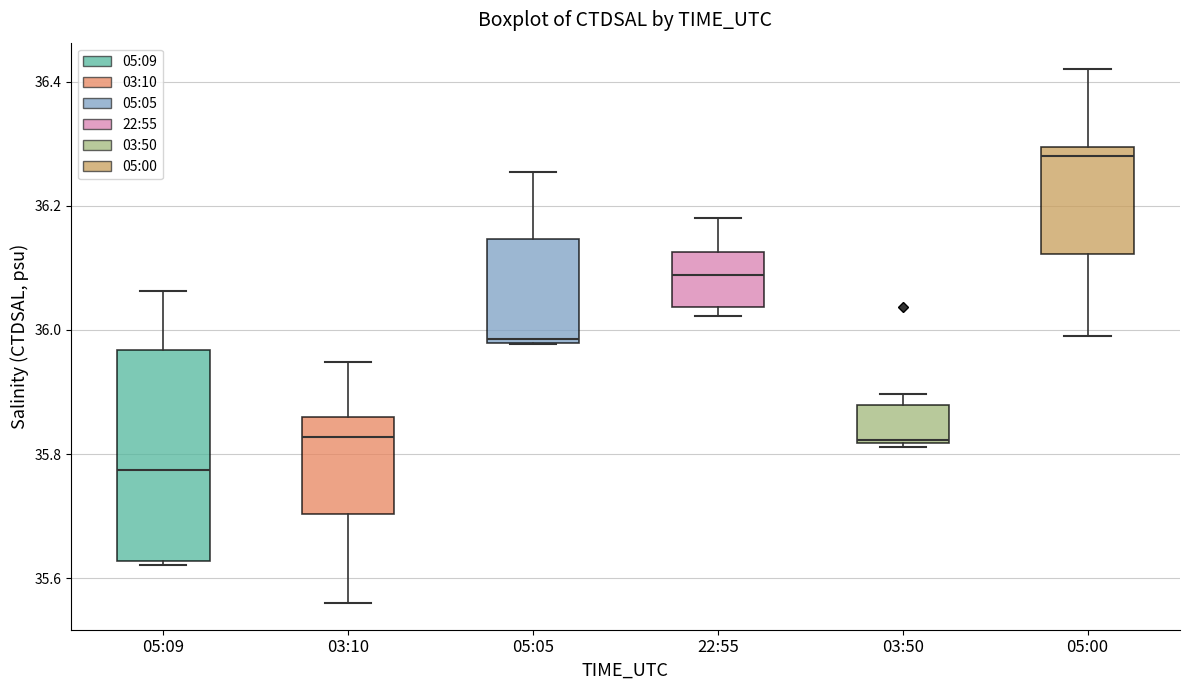

Which box has the lowest median line?

05:09